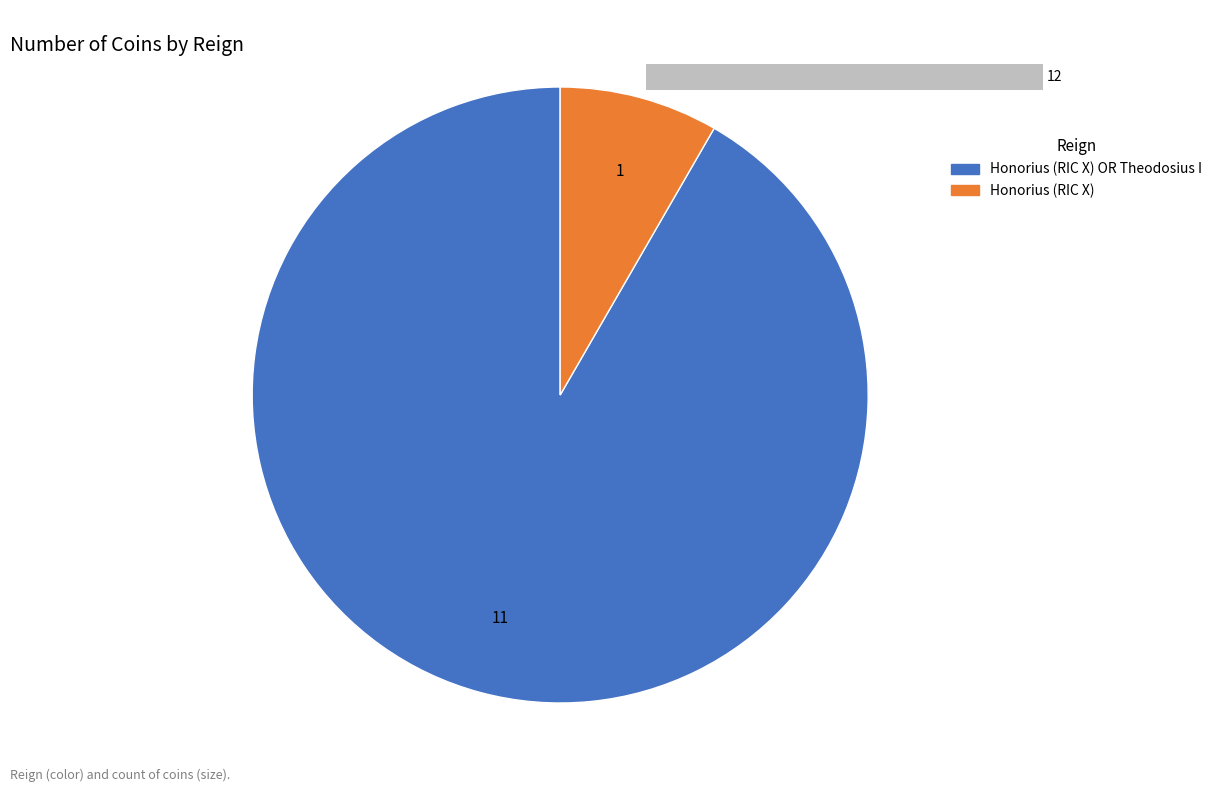

To the nearest percent, what is the difference between the Honorius (RIC X) and Honorius (RIC X) OR Theodosius I slice percentages?

83%